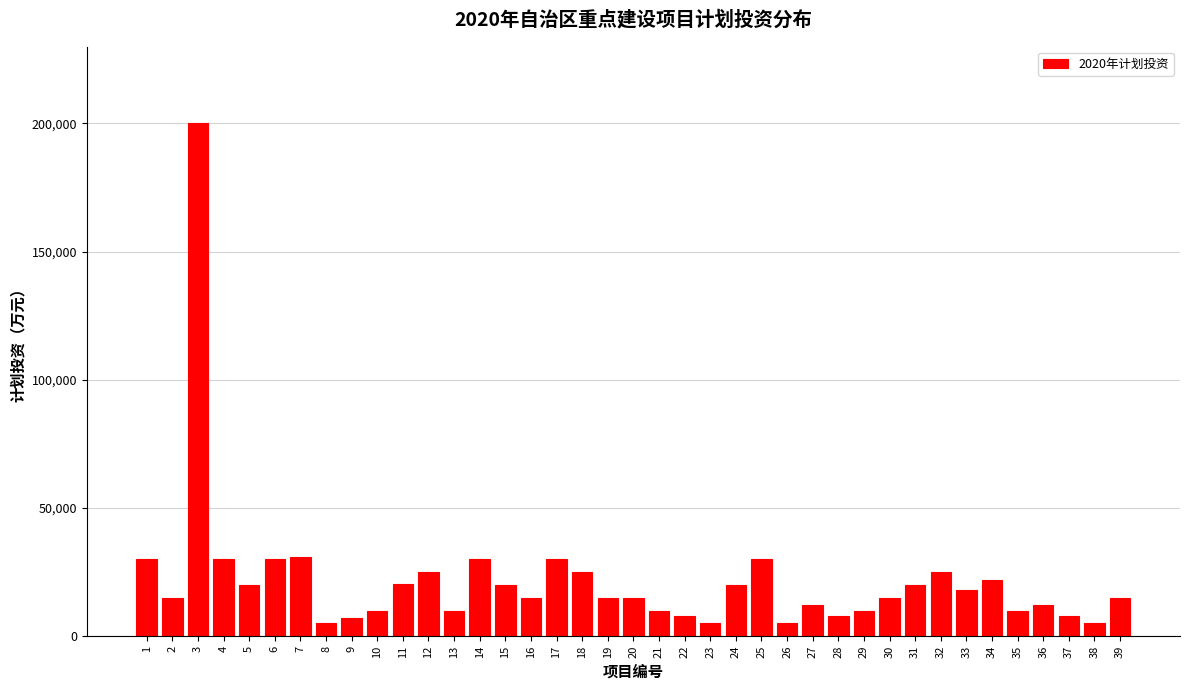

What is the ratio of the value at 3 to the value at 36?

16.7